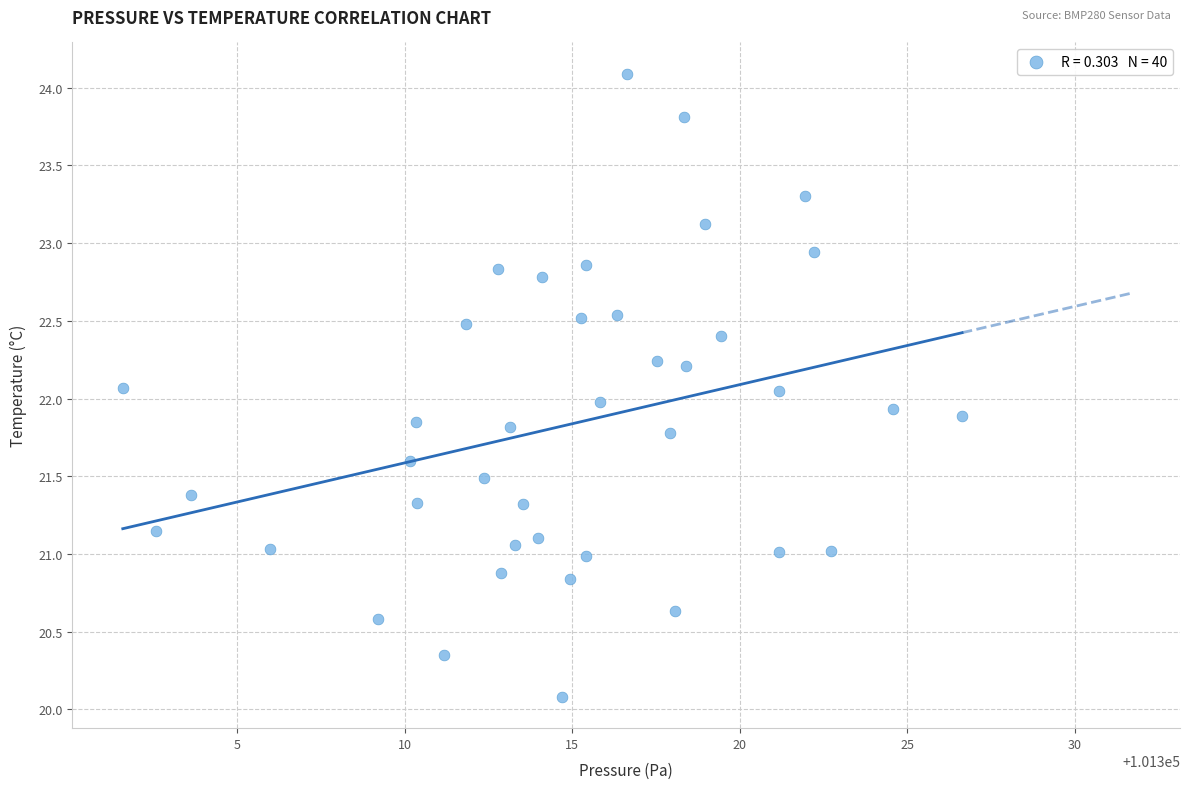

What is the range of X values (max minus min)?

25.0